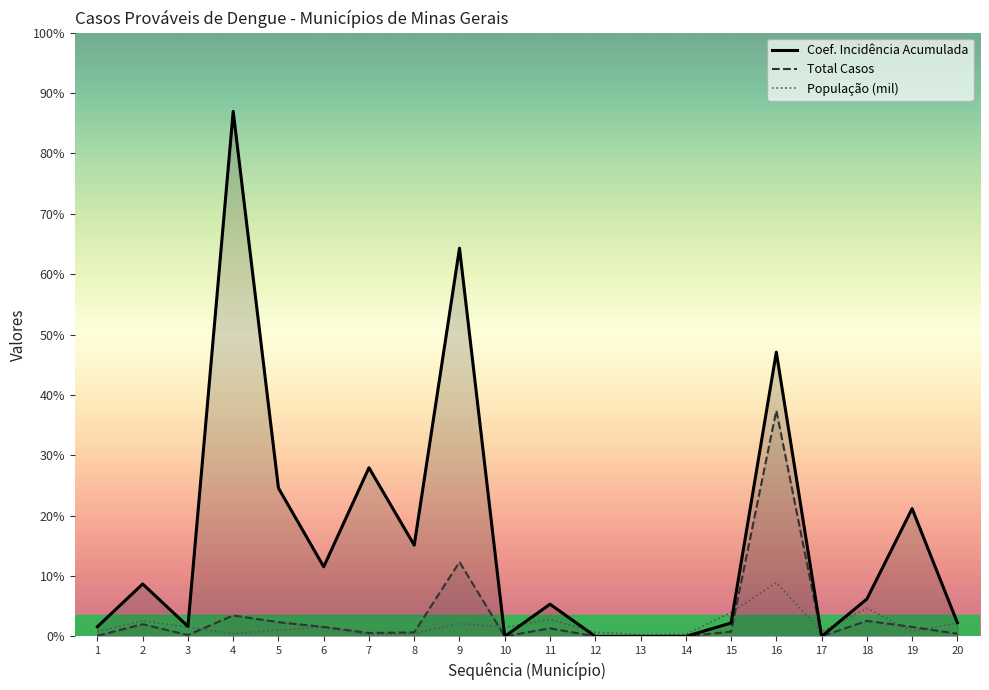

What is the sum of all População (mil) values?

337.3